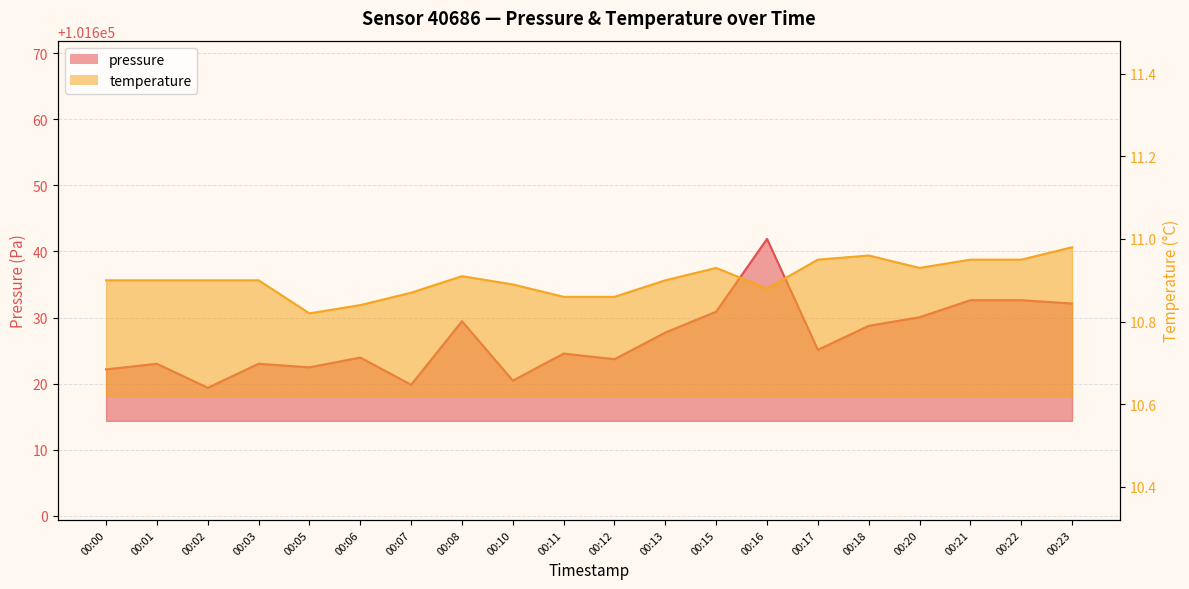

List the series in order of their peak value, lowest first.

temperature, pressure